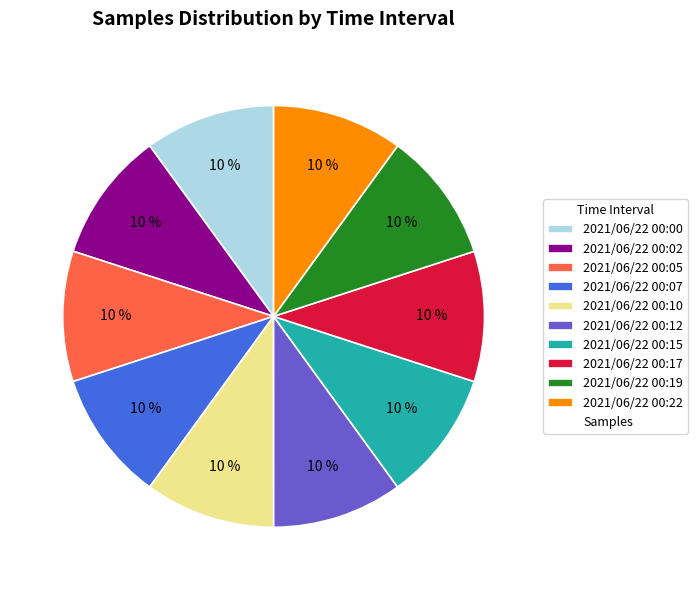

How many segments does this pie chart have?

10